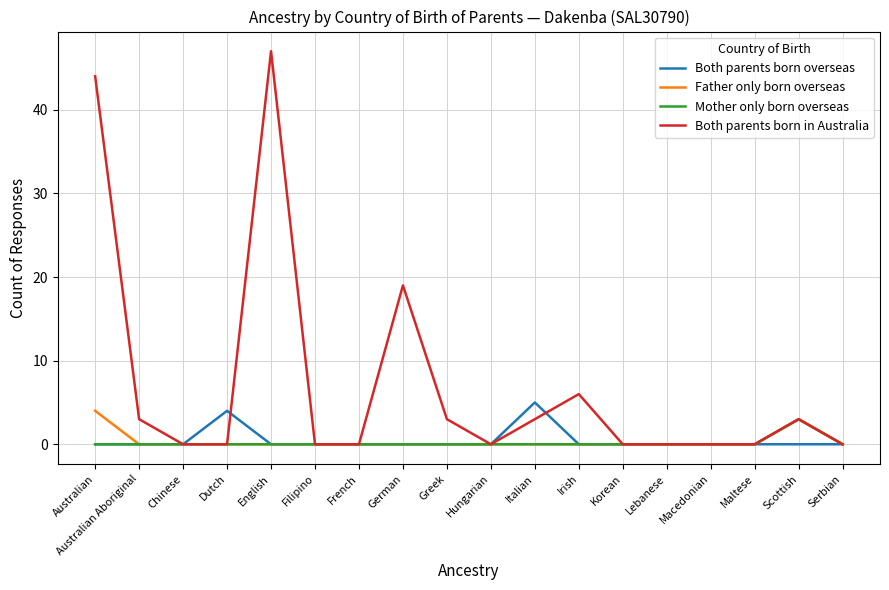

Which series has the widest spread of values?

Both parents born in Australia